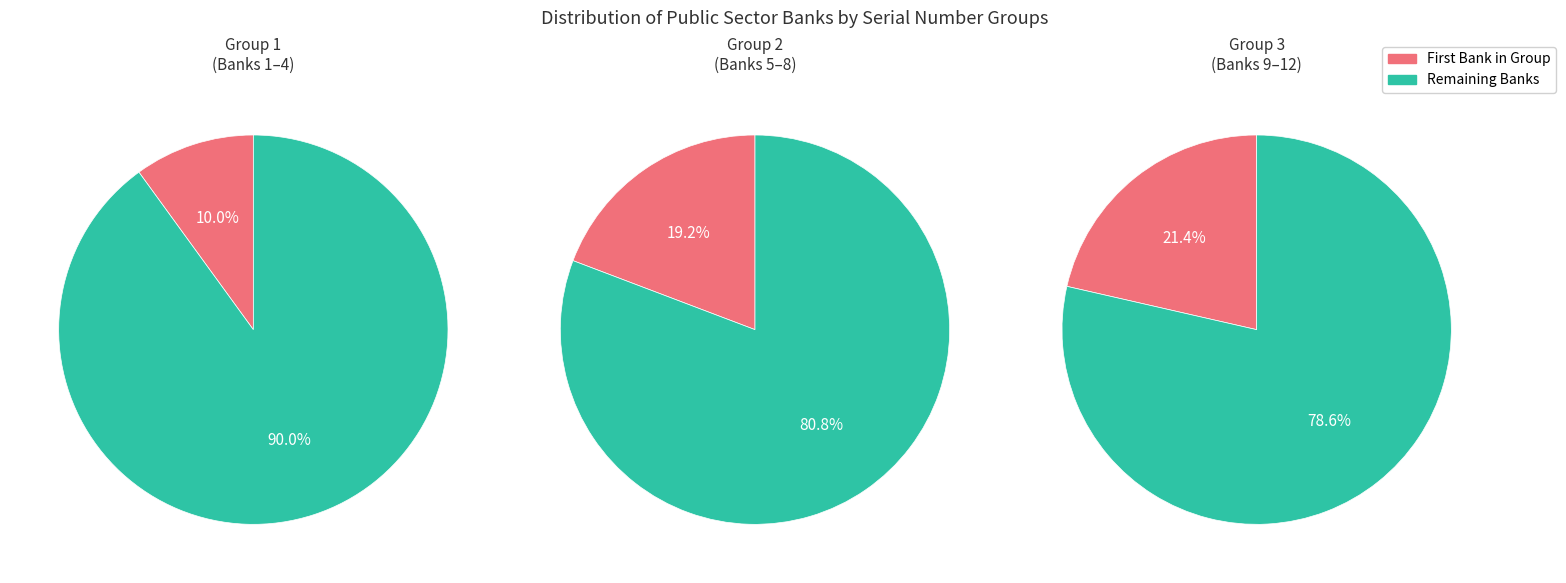

Does PUNJAB AND SIND BANK account for over 50% of the chart?

No